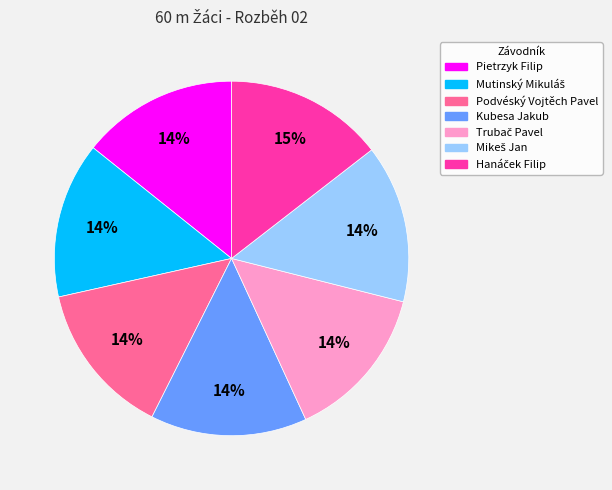

Count the number of slices in the pie.

7